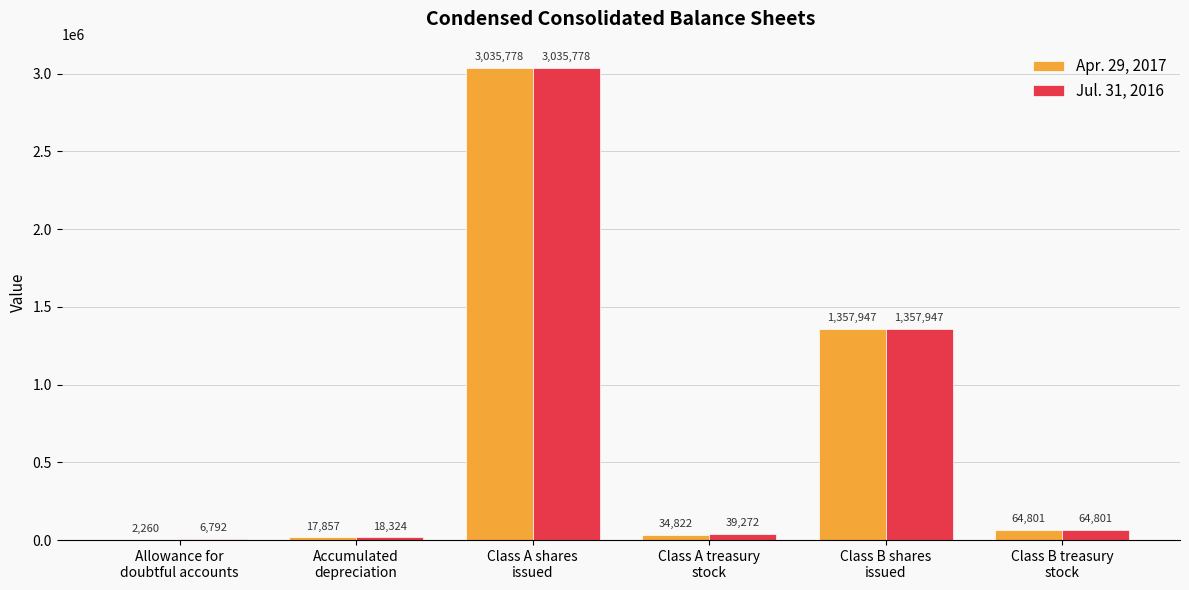

What is the total value across all series at Accumulated
depreciation?

36181